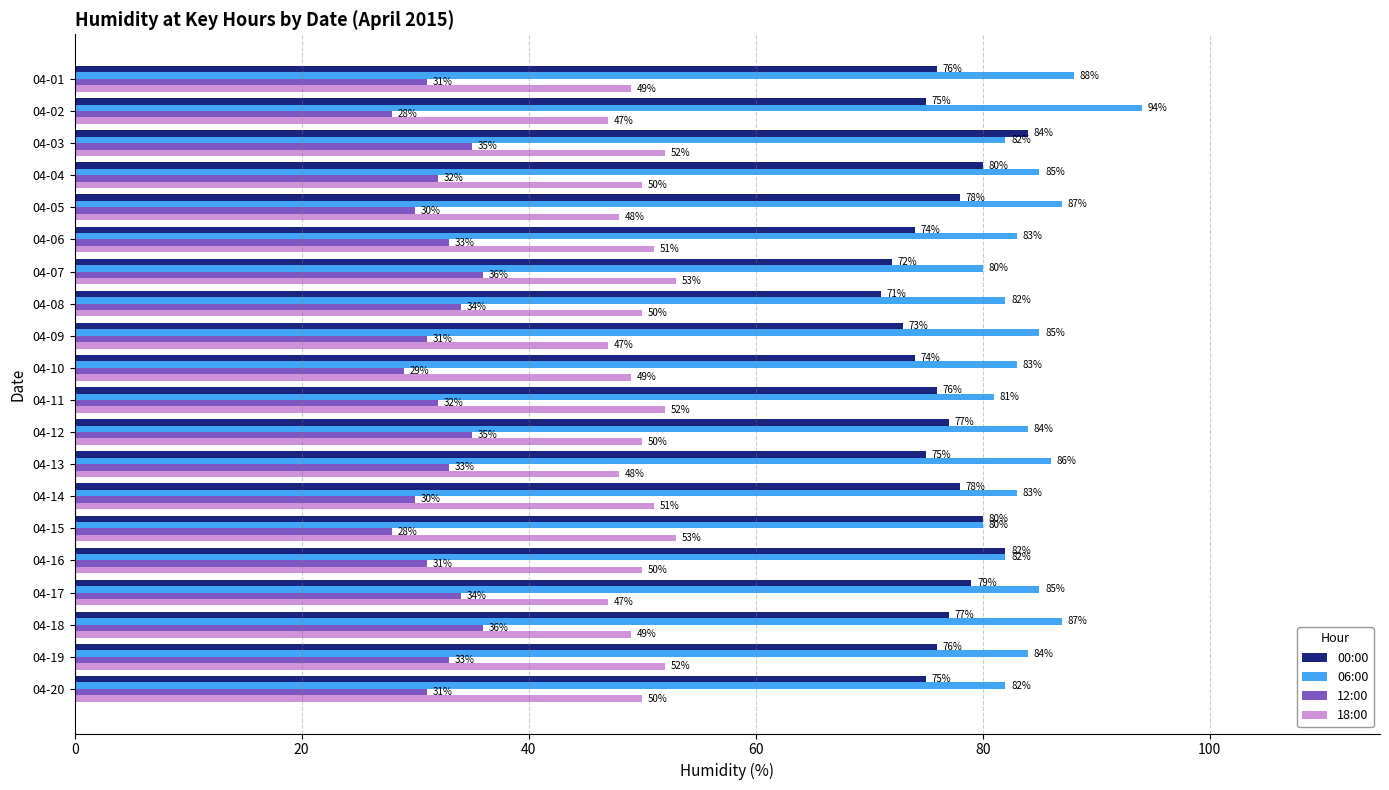

What is the sum of all 00:00 values?

1532